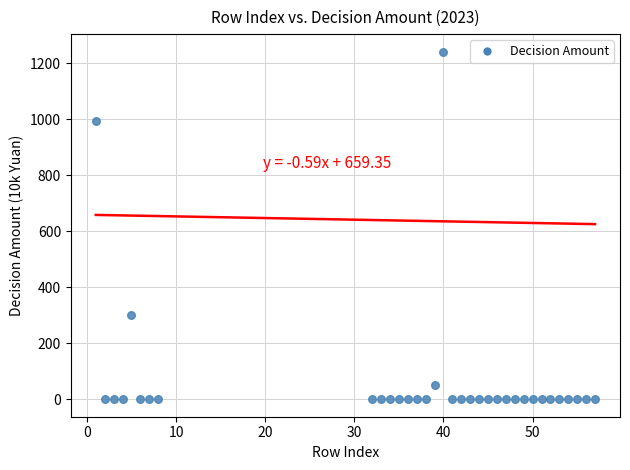

What Y value in the scatter plot is closest to 621?

301.0